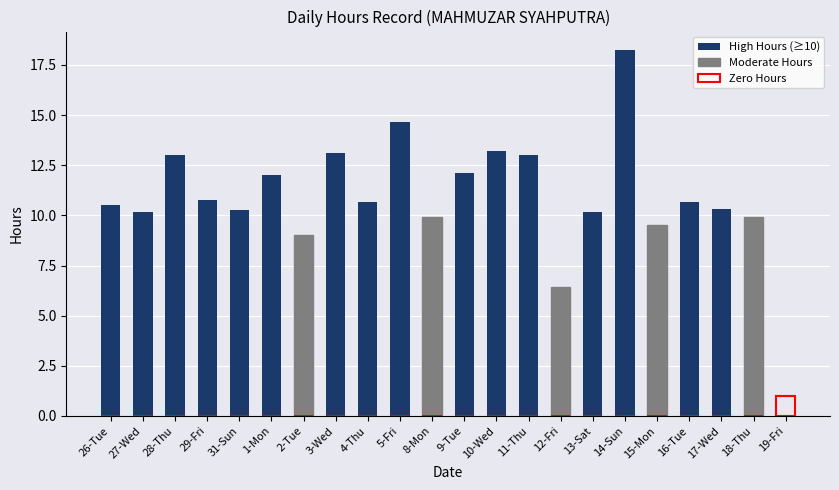

Which series has the largest range (max minus min)?

High Hours (≥10)